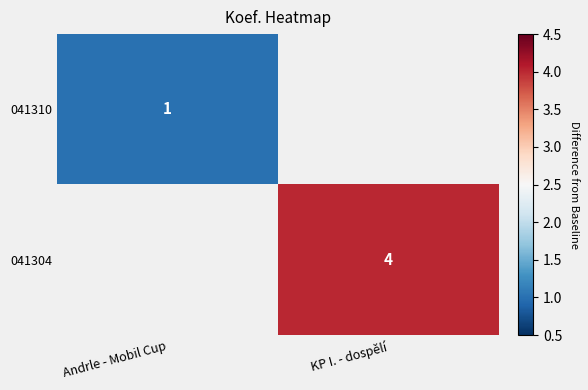

The value of 041310 at Andrle - Mobil Cup is 1. True or false?

True